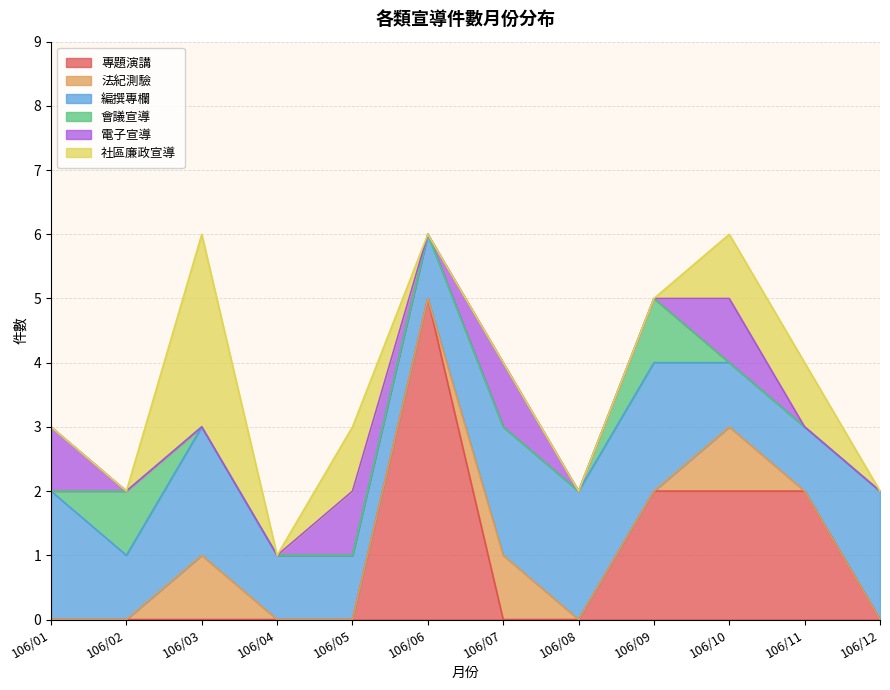

Does the chart display data point markers on the line(s)?

No